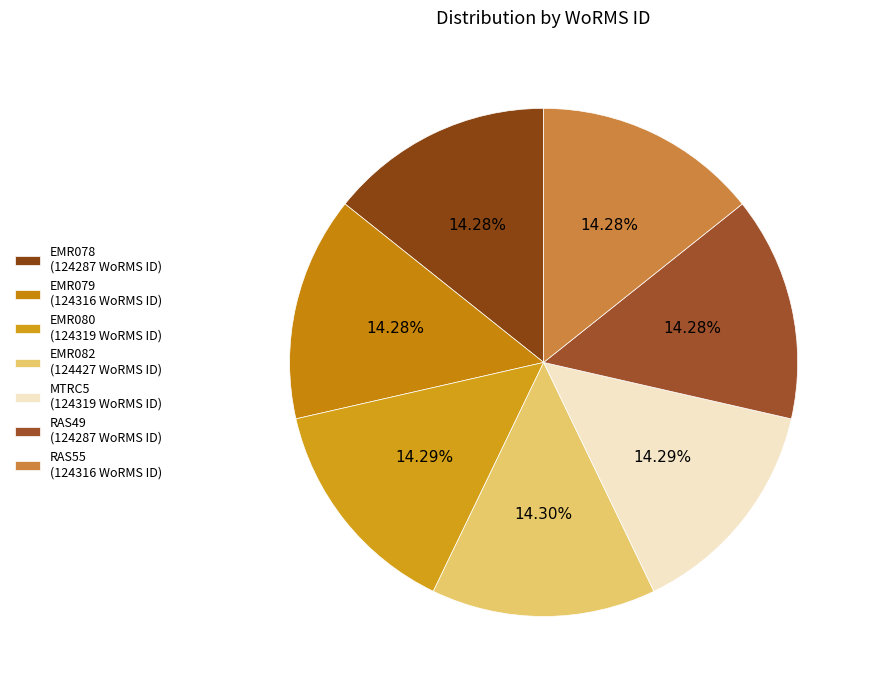

What portion of the pie excludes RAS55?

85.7%